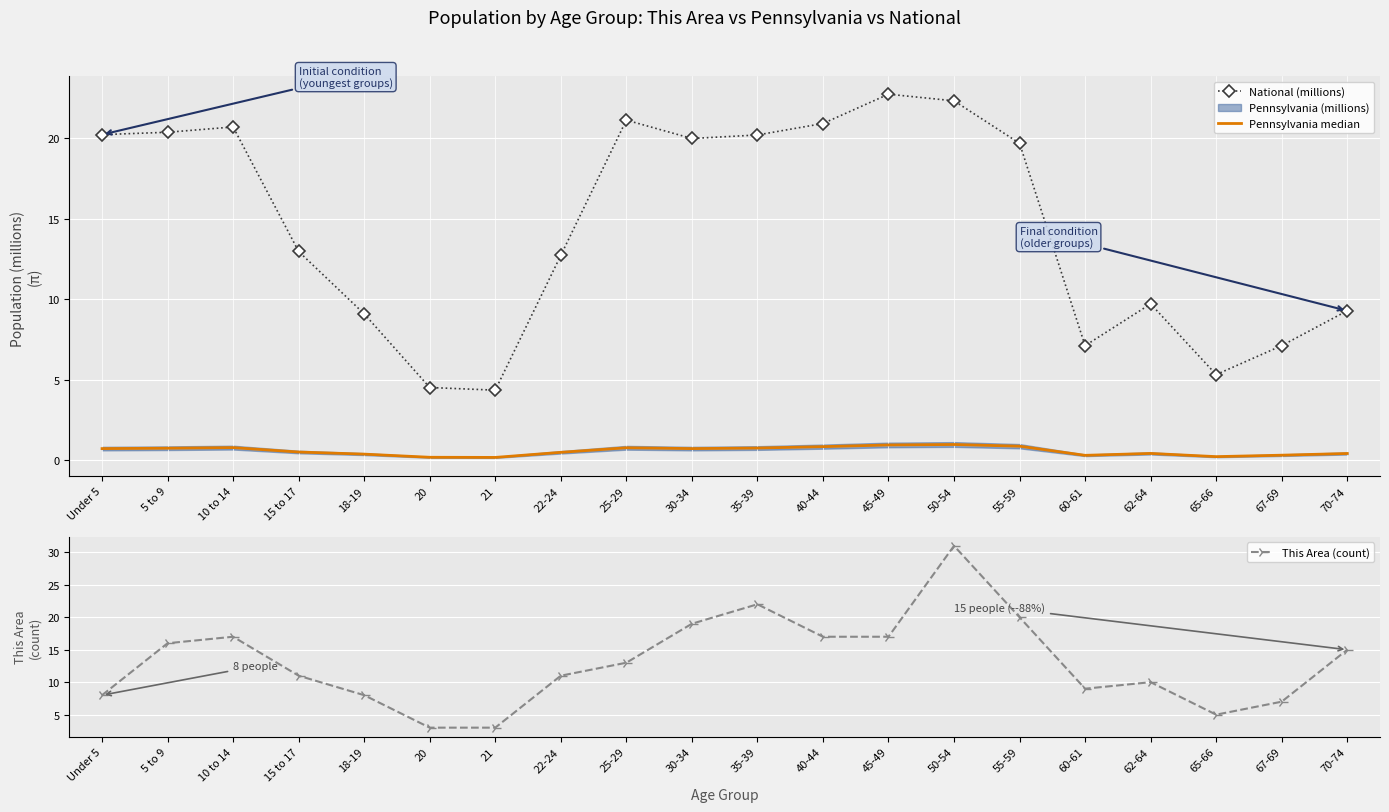

Reading left to right, what are all the values shown in this chart?

National (millions): 20.2	20.3	20.7	13.0	9.1	4.5	4.4	12.7	21.1	20.0	20.2	20.9	22.7	22.3	19.7	7.1	9.7	5.3	7.1	9.3
Pennsylvania median: 0.7	0.8	0.8	0.5	0.4	0.2	0.2	0.5	0.8	0.7	0.8	0.9	1.0	1.0	0.9	0.3	0.4	0.2	0.3	0.4
This Area (count): 8.0	16.0	17.0	11.0	8.0	3.0	3.0	11.0	13.0	19.0	22.0	17.0	17.0	31.0	20.0	9.0	10.0	5.0	7.0	15.0